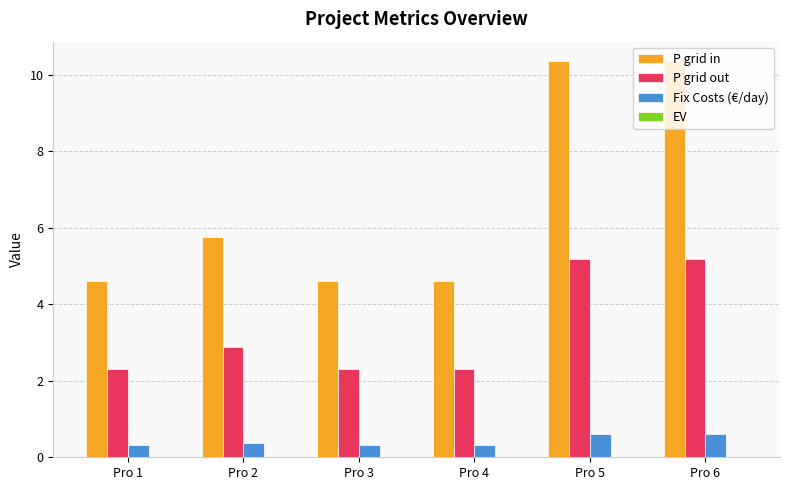

The P grid in series shows 3.1 at Pro 4. True or false?

False